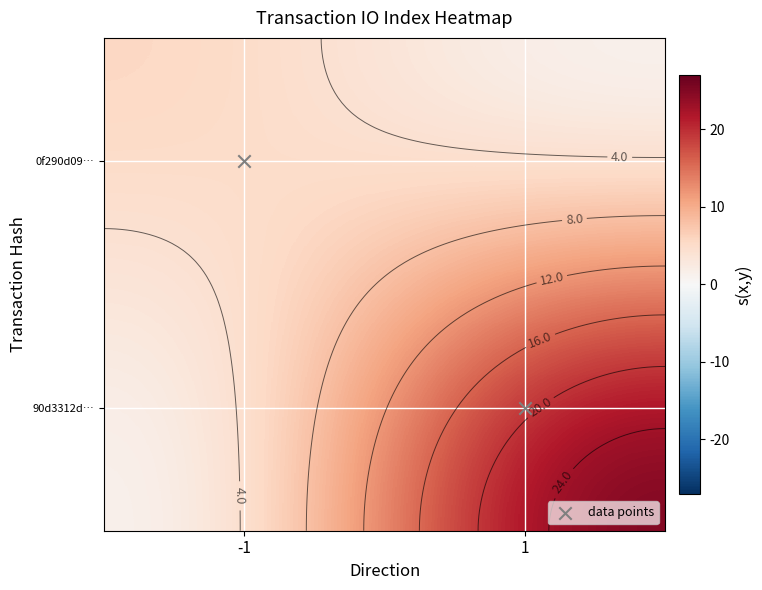

How many data points does each series have?

2